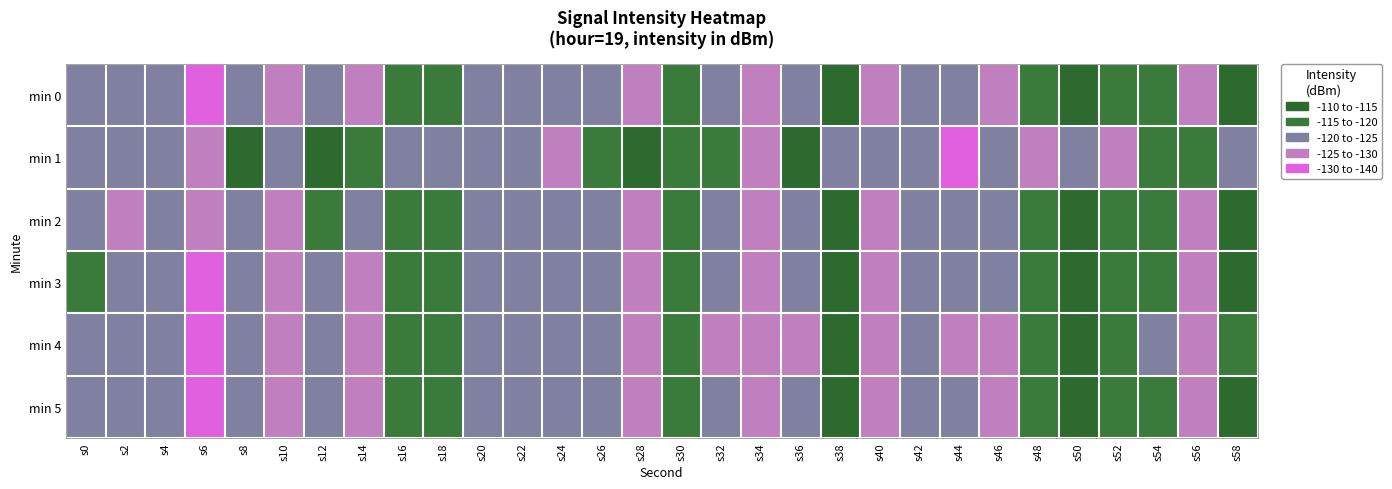

What is the minimum value shown in the chart?

-138.7